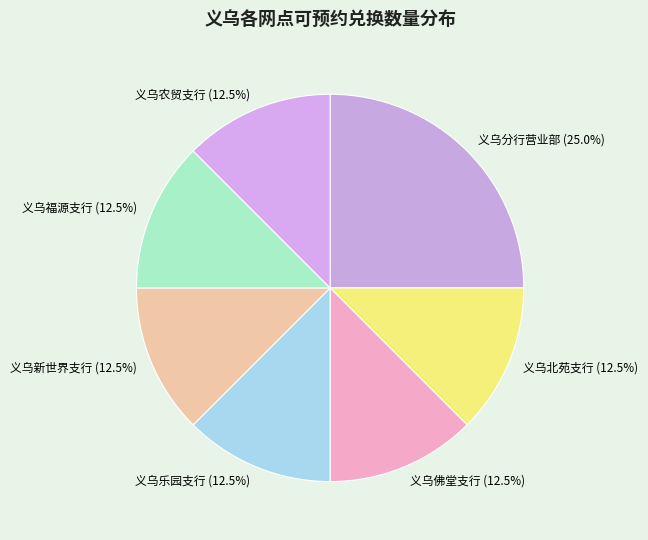

What percentage is NOT represented by 义乌农贸支行 (12.5%)?

87.5%